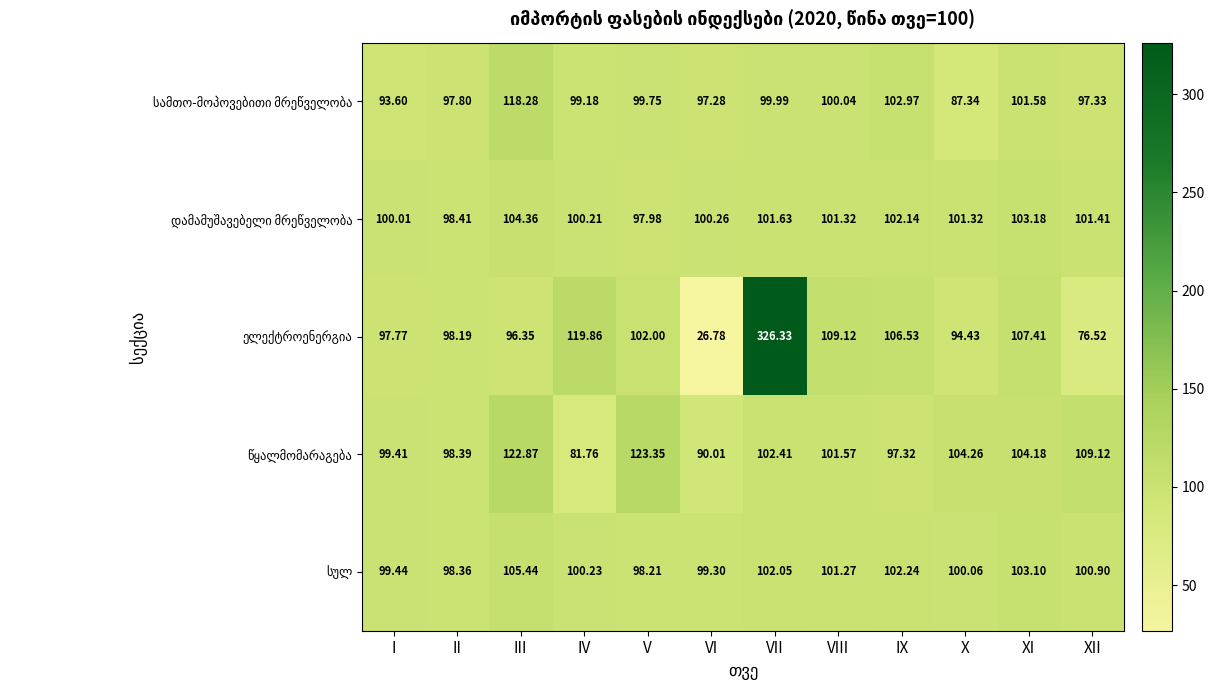

At which category is the sum across all series the highest?

VII